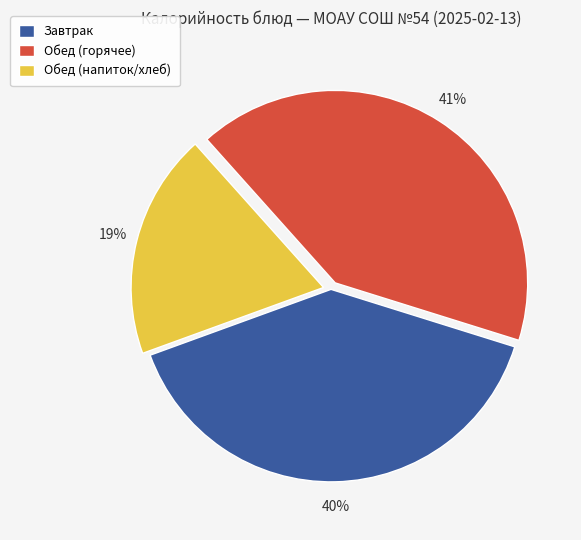

Is there any slice that represents more than half of the pie?

No